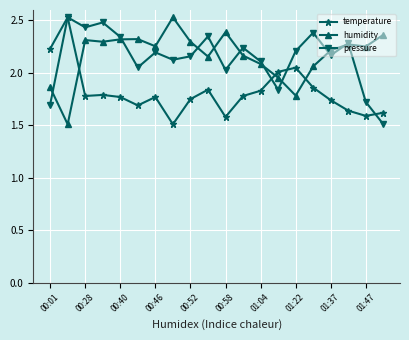

True or false: pressure has more than 1 interior local peaks.

True